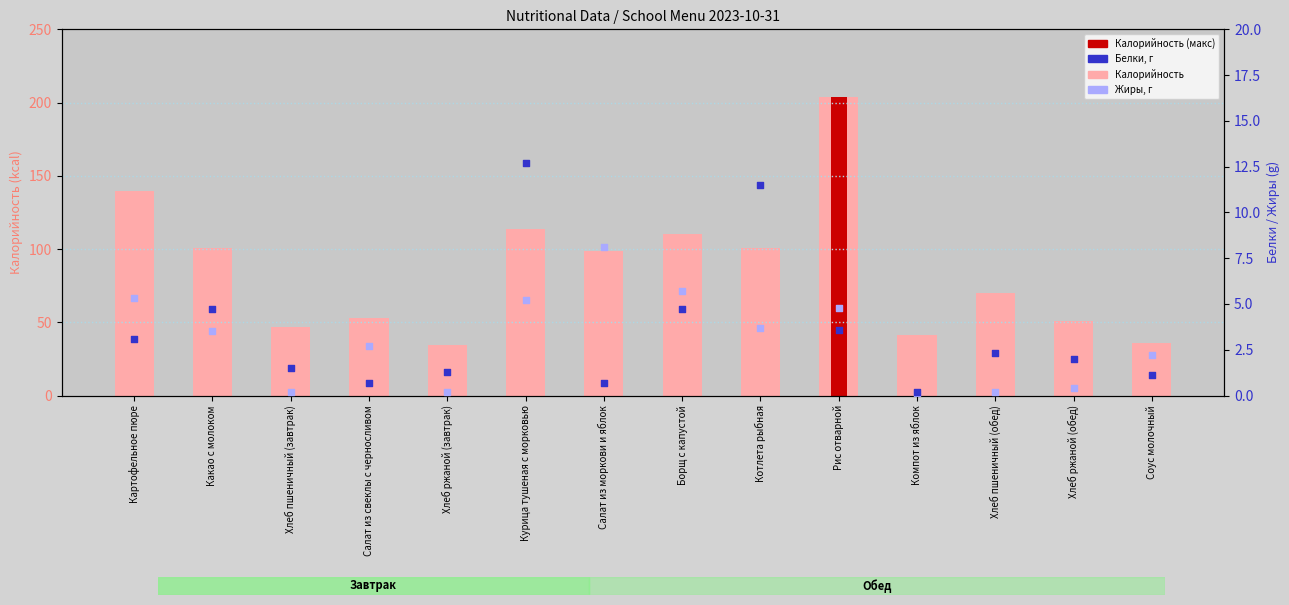

Is the value of Жиры at Хлеб пшеничный (завтрак) greater than the value of Белки at Хлеб пшеничный (завтрак)?

No